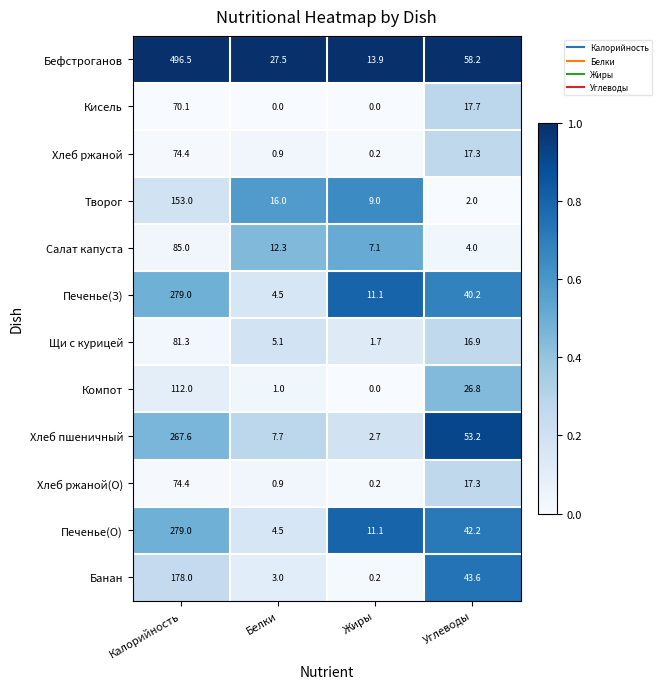

Rank the categories by Банан value from lowest to highest.

Жиры, Белки, Углеводы, Калорийность